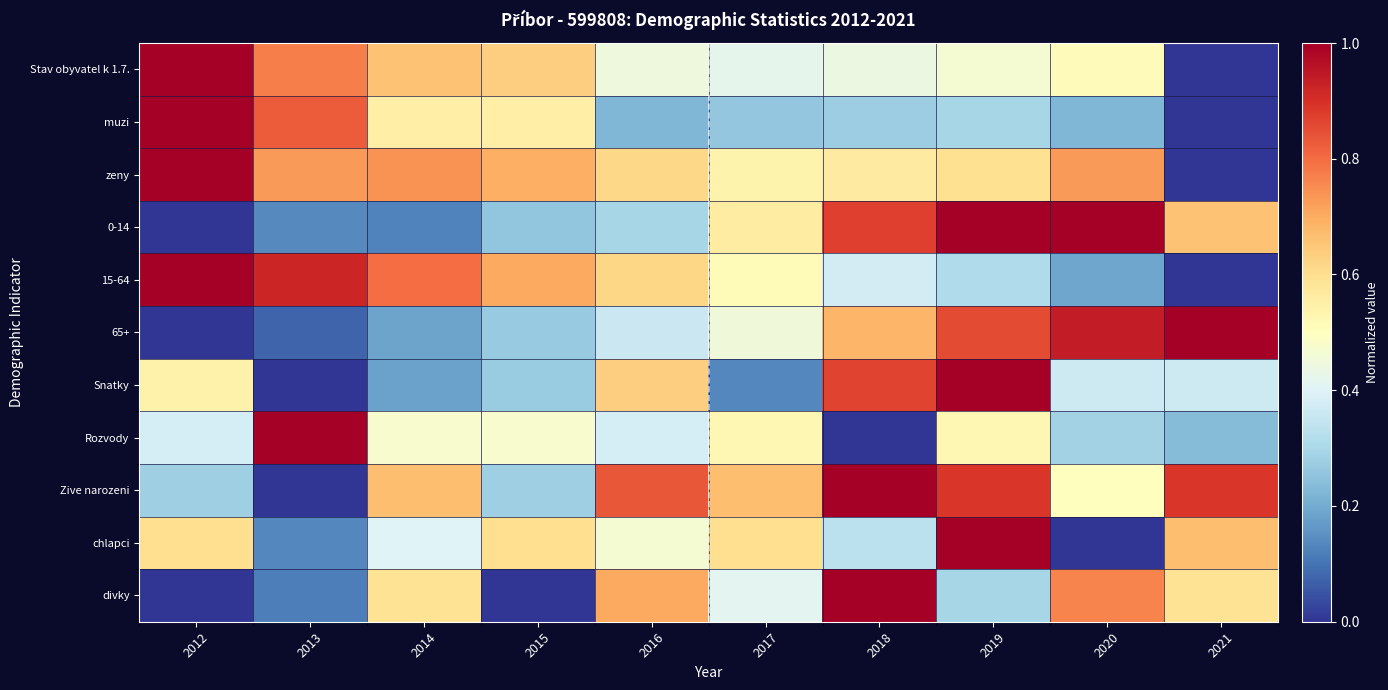

What is the spread (max minus min) of values at 2018?

1.0